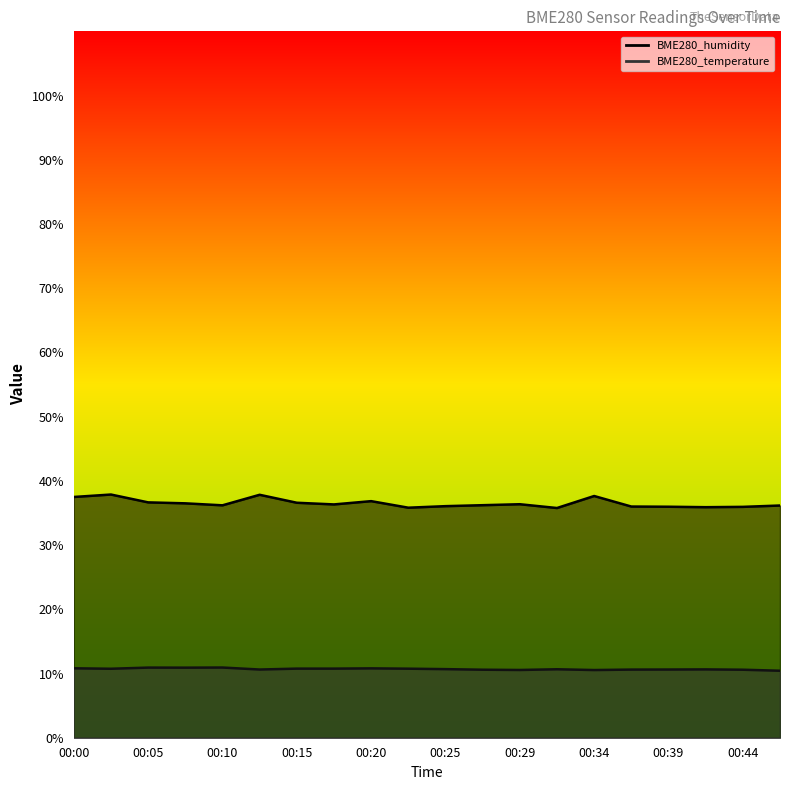

Where is BME280_humidity nearest to the value 36?

00:37